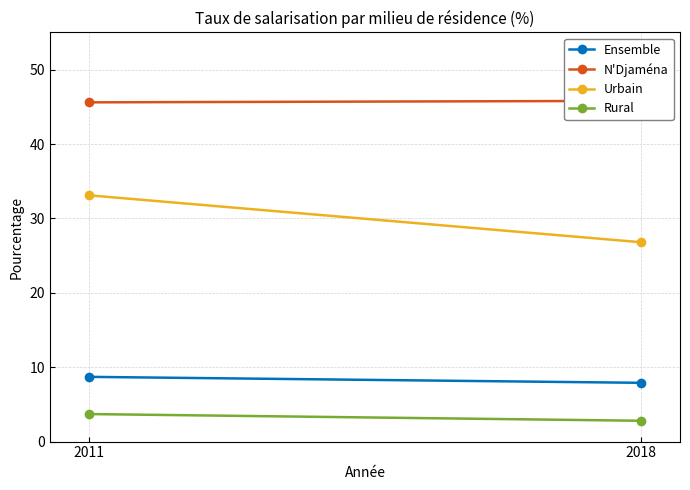

Reading left to right, what are all the values shown in this chart?

Ensemble: 8.7	7.9
N'Djaména: 45.6	45.8
Urbain: 33.1	26.8
Rural: 3.7	2.8